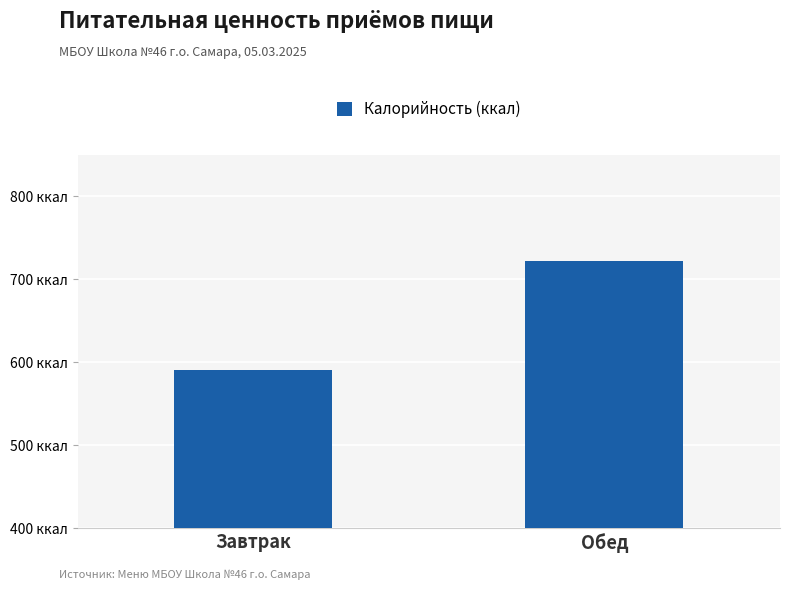

Reading left to right, list all the values displayed in this chart.

Завтрак=590	Обед=722